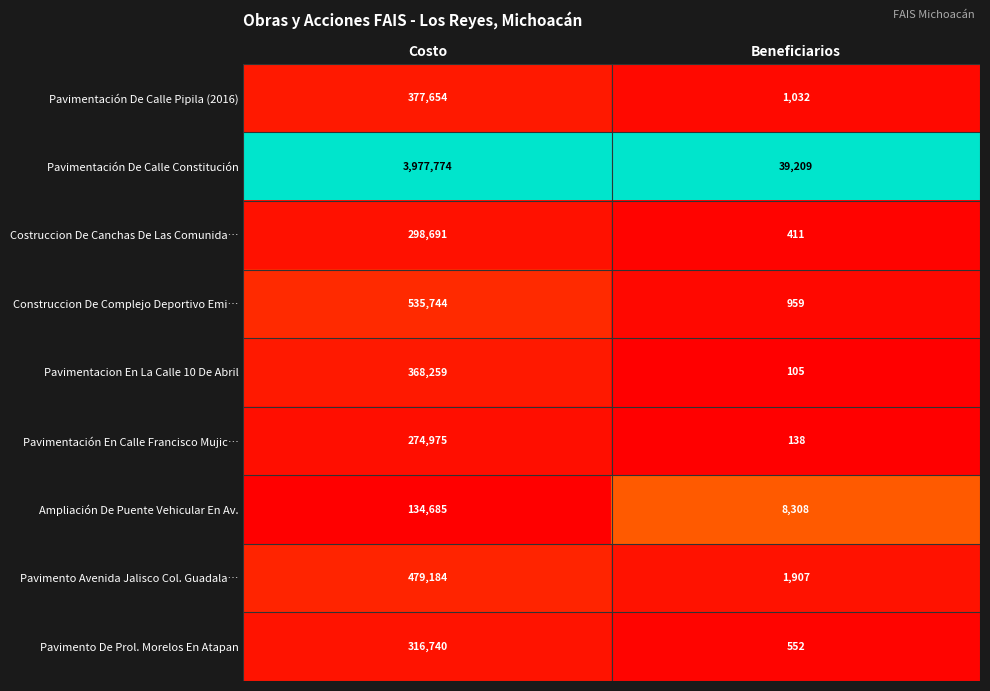

Between Costo and Beneficiarios, which series saw the biggest shift?

Pavimentación De Calle Constitución